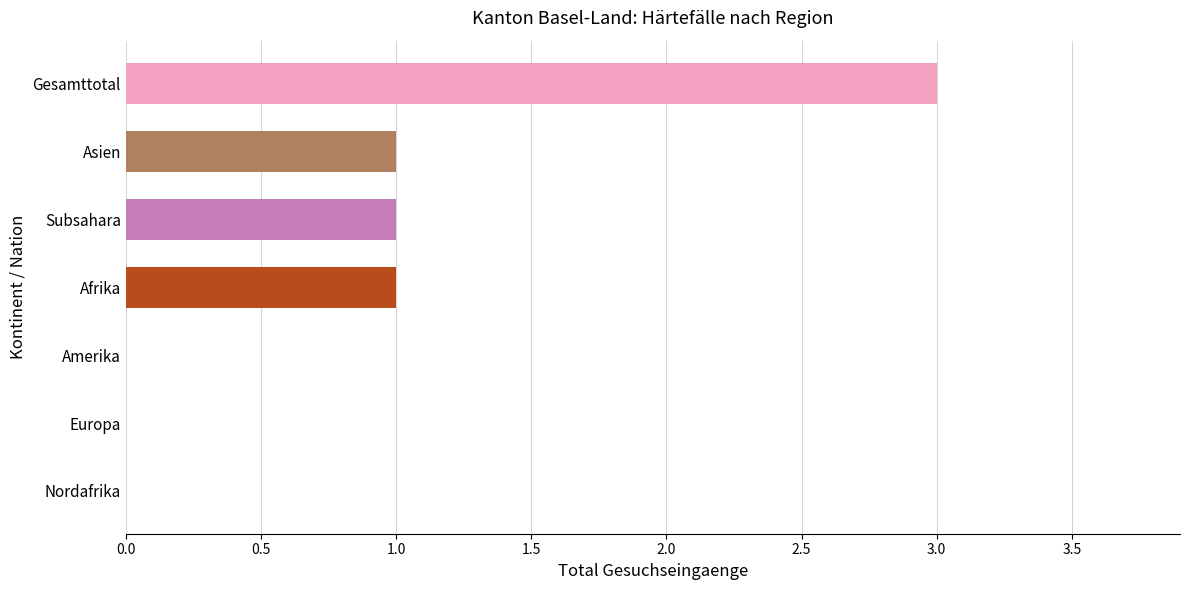

What is the sum of all values?

6